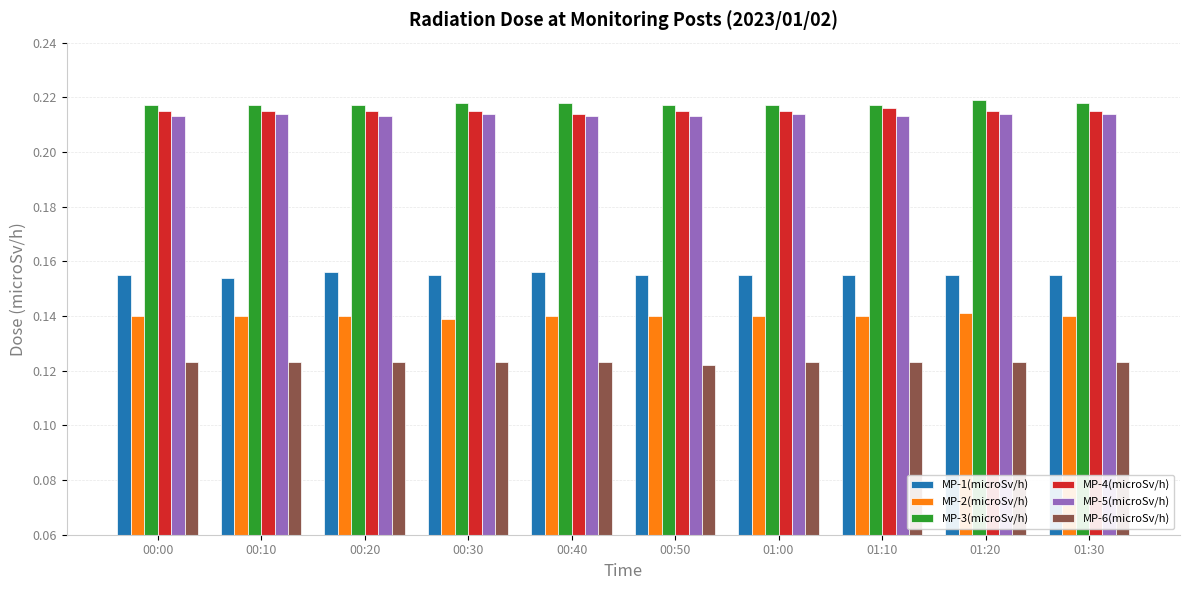

What is the total value across all series at 01:20?

1.1